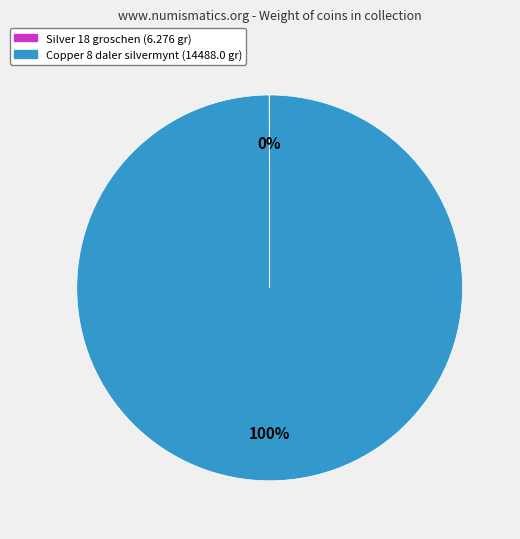

To the nearest percent, what is the difference between the largest and smallest slice percentages?

100%